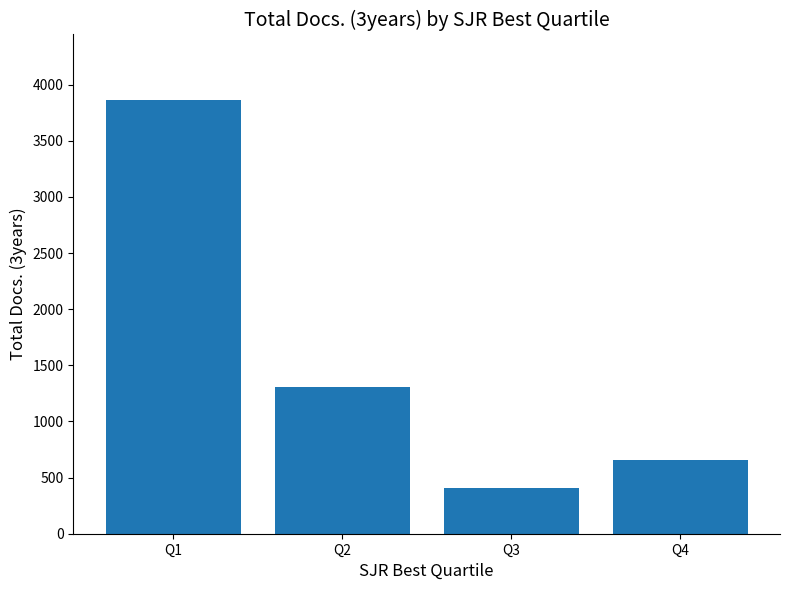

How many data points are less than 1306?

2